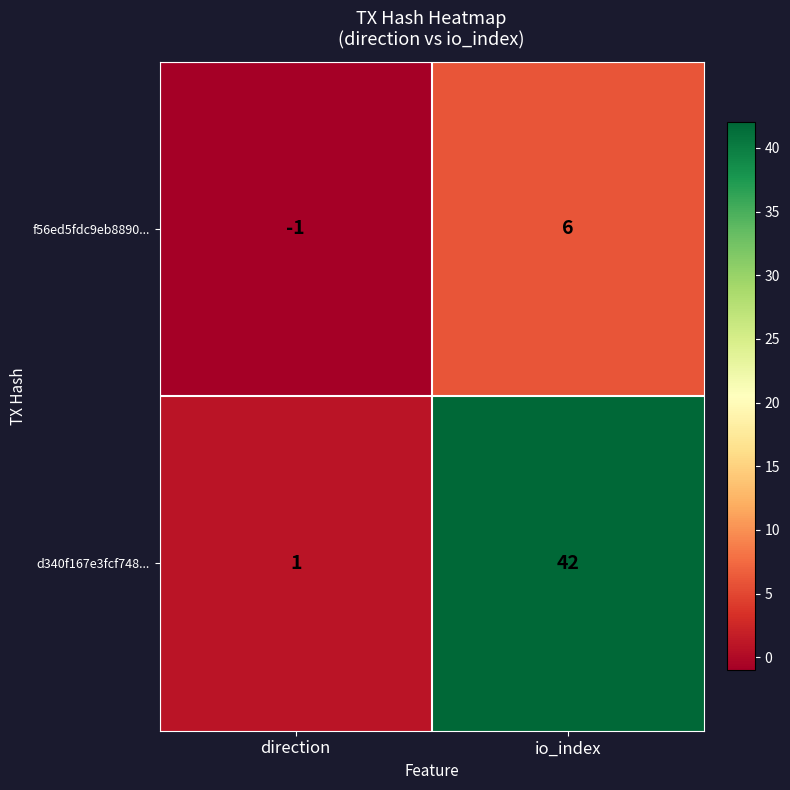

What is the total value across all series at io_index?

48